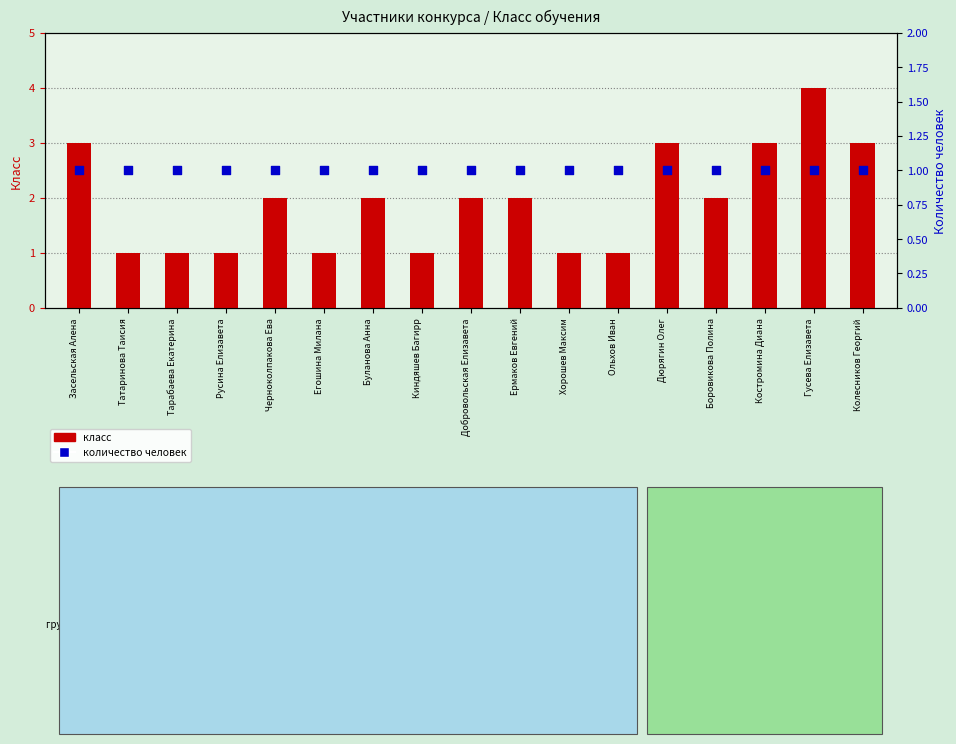

At how many categories does at least one series exceed 3?

1